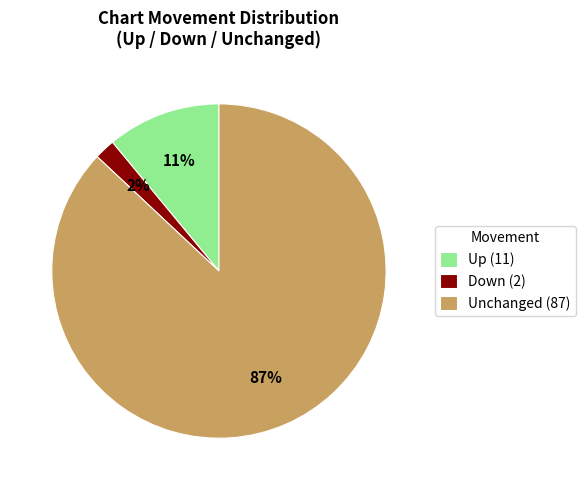

The Unchanged (87) slice represents 87% of the pie. True or false?

True